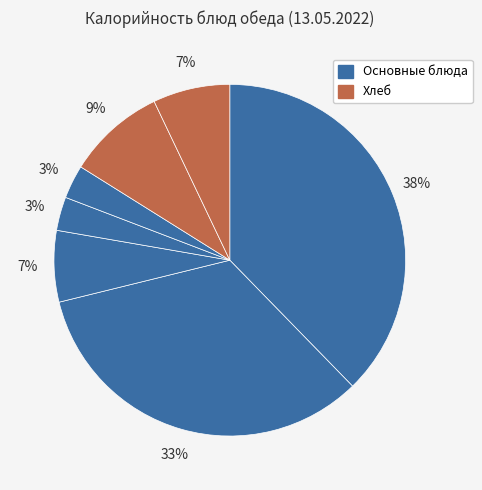

How many slices are in this pie chart?

7